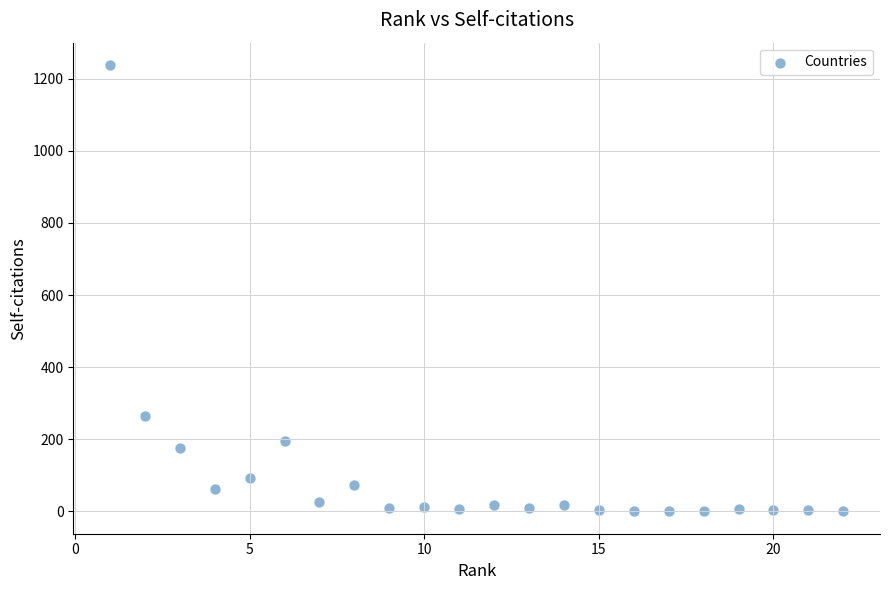

What Y value in the scatter plot is closest to 619?

264